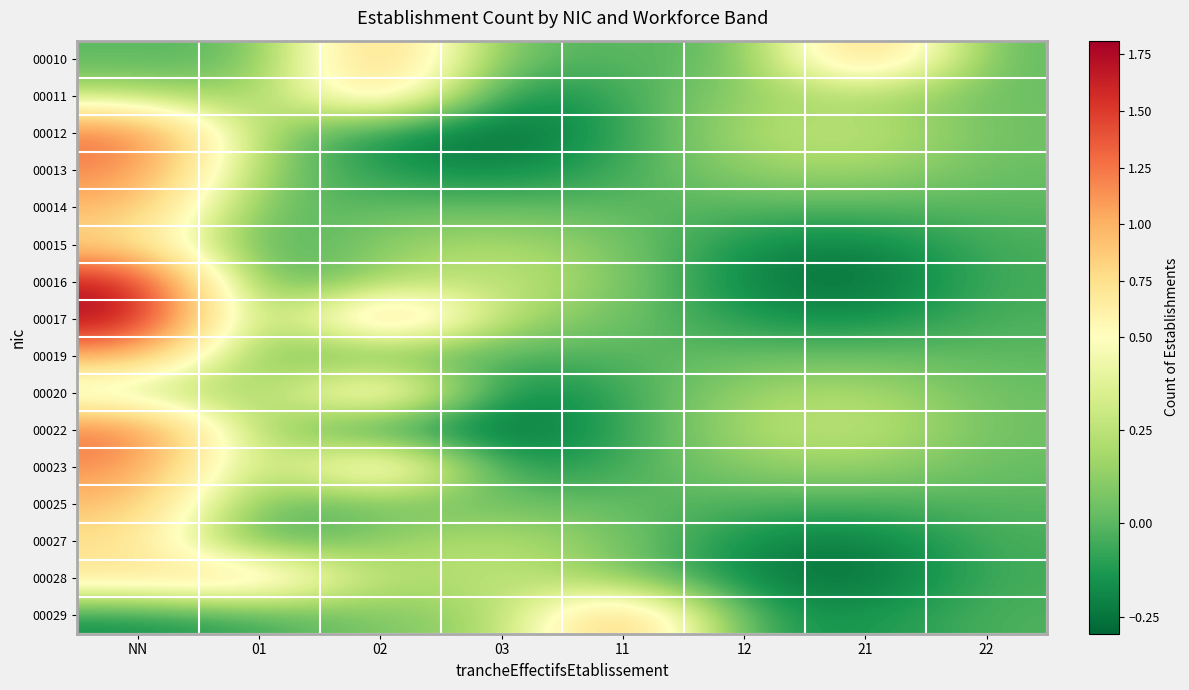

List the series in order of their peak value, highest first.

00017, 00016, 00012, 00022, 00013, 00023, 00029, 00019, 00010, 00014, 00025, 00011, 00028, 00020, 00015, 00027